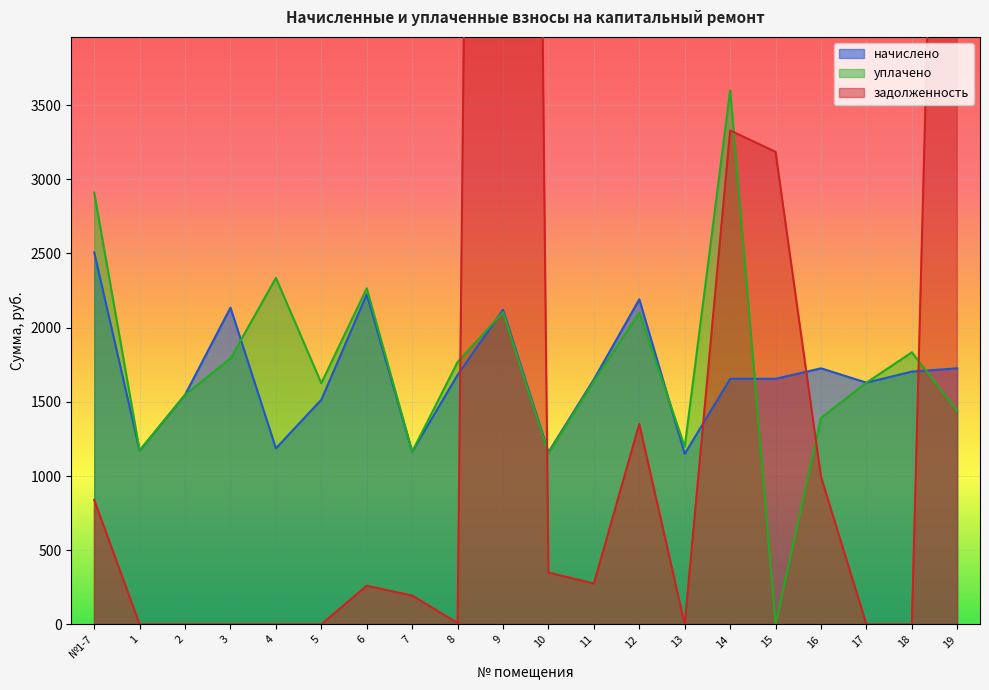

At which label does уплачено first exceed 1639?

№1-7